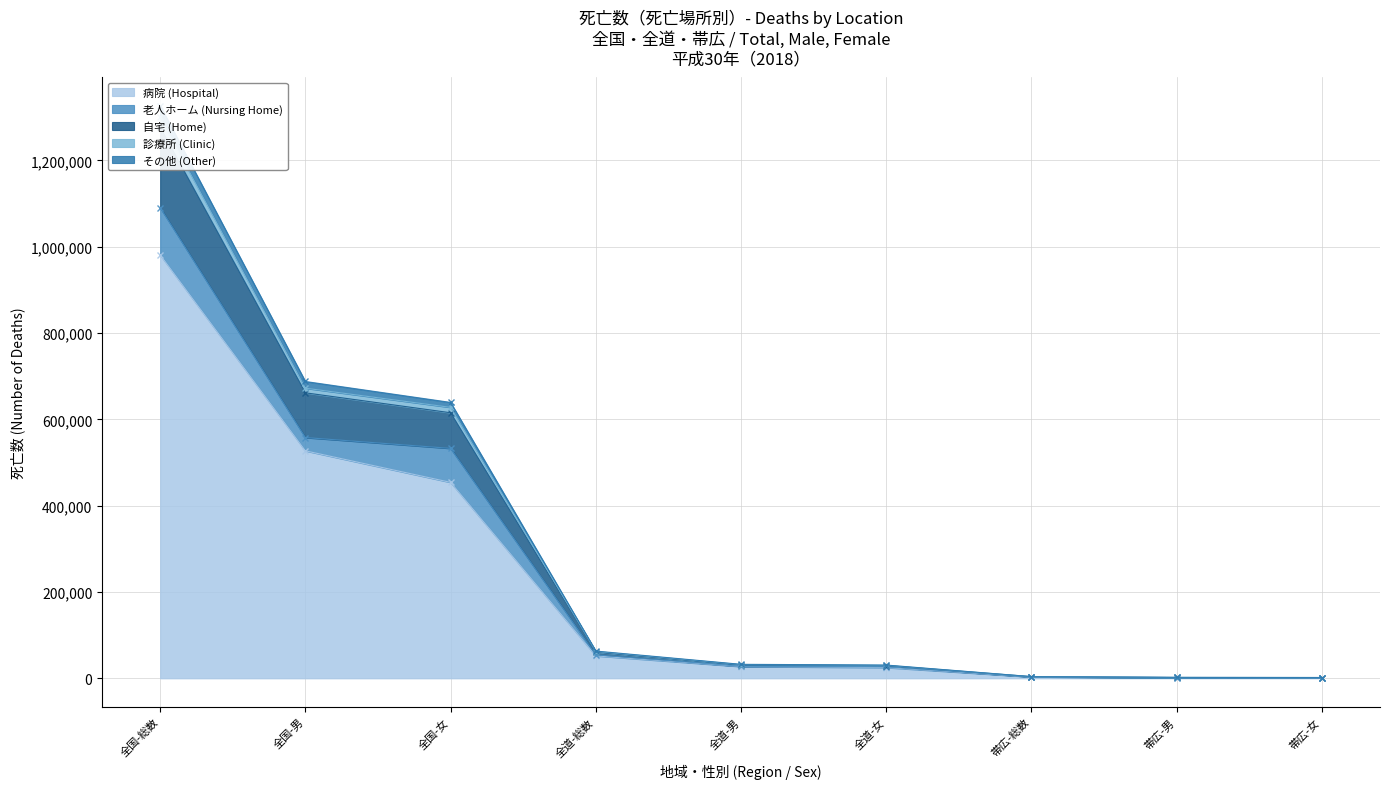

Does the chart have visible grid lines?

Yes